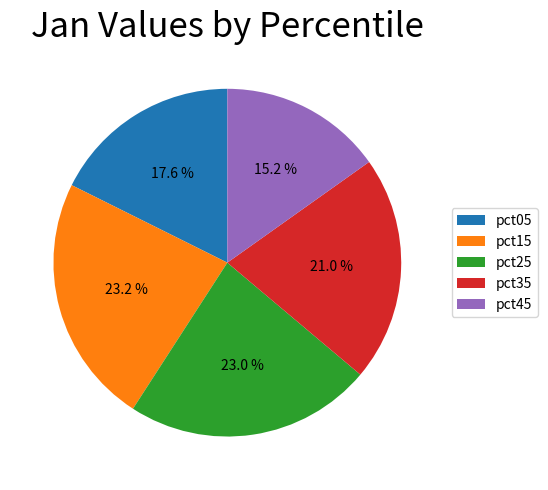

What percentage is NOT represented by pct45?

84.8%